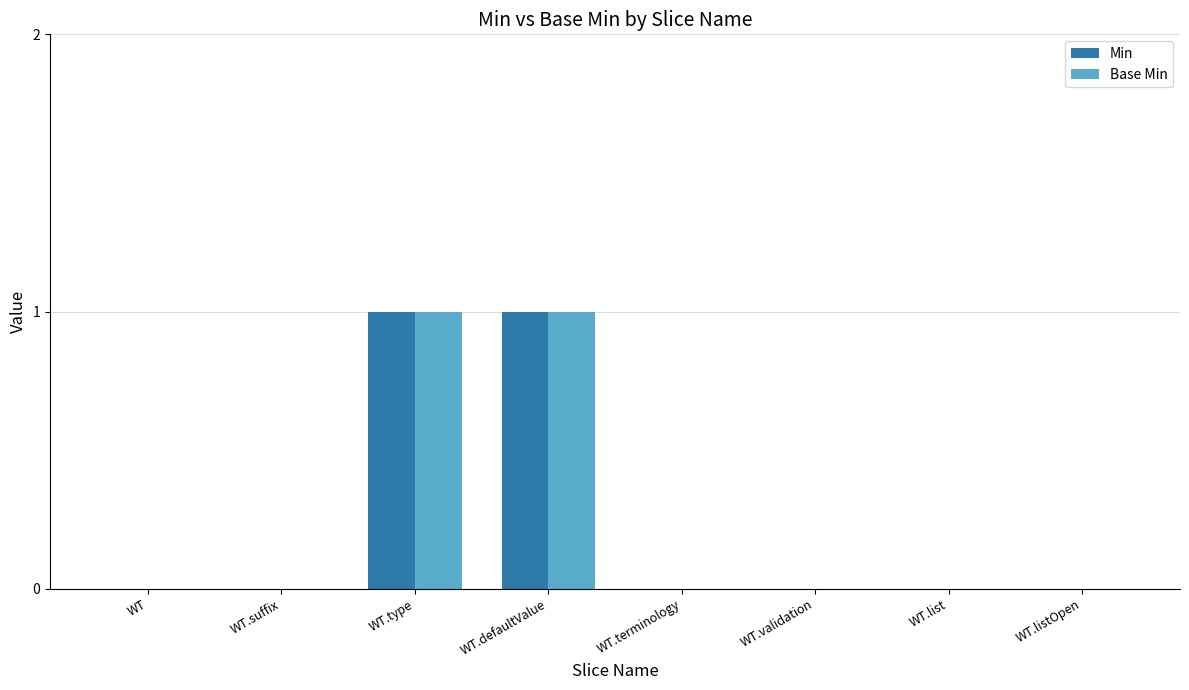

Is it true that Base Min equals 1 at WT.defaultValue?

True